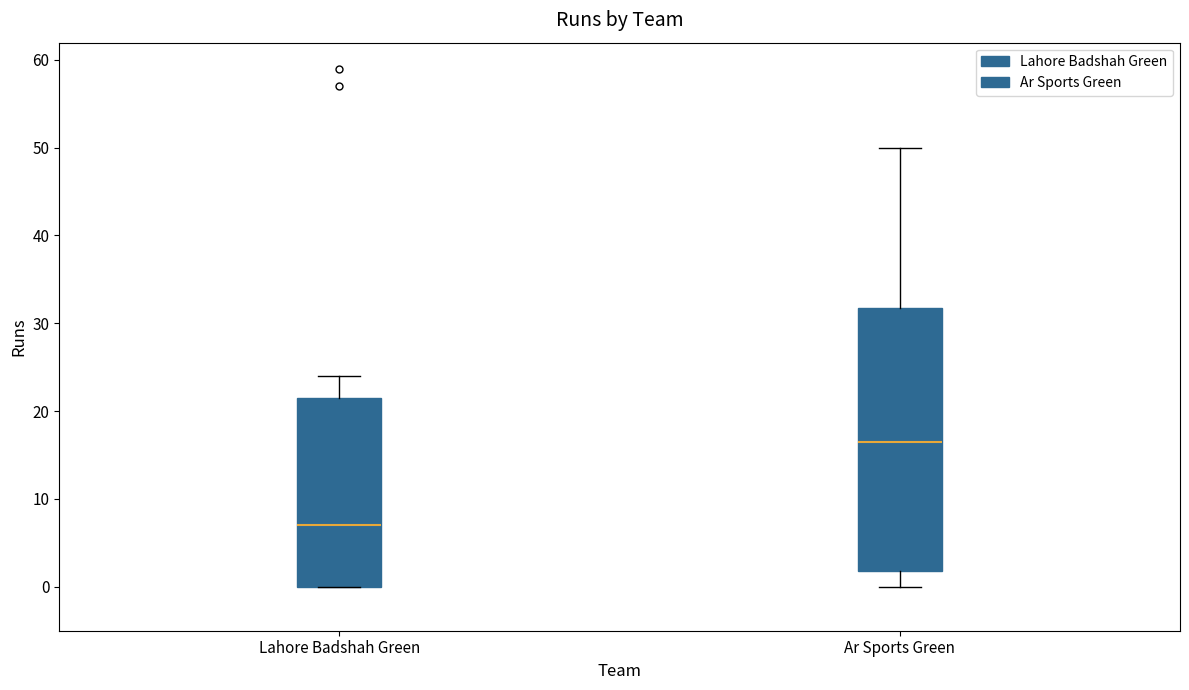

Comparing the boxes themselves (not the whiskers), which one is the tallest?

Ar Sports Green